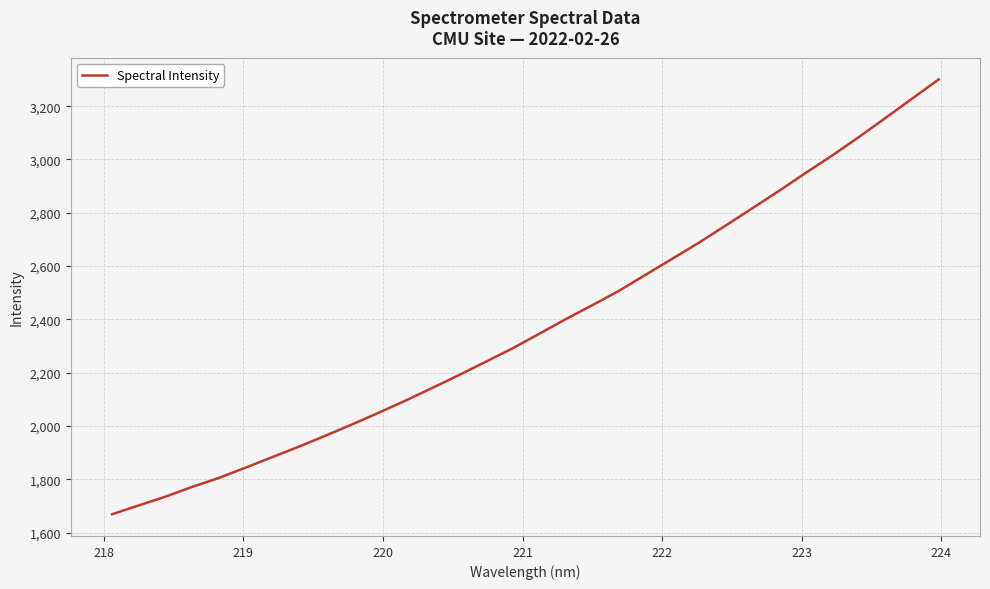

Does the chart display data point markers on the line(s)?

No